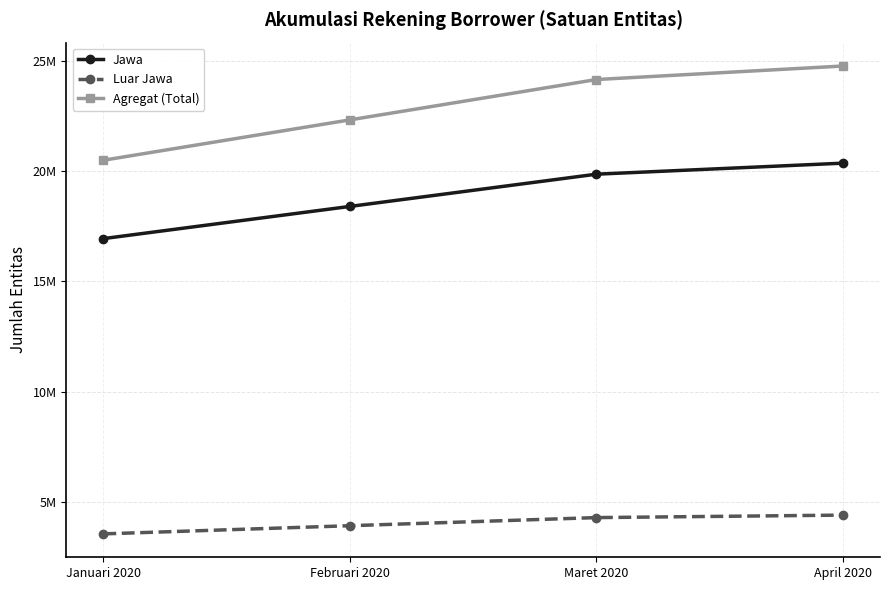

Rank the series by their average value, from highest to lowest.

Agregat (Total), Jawa, Luar Jawa